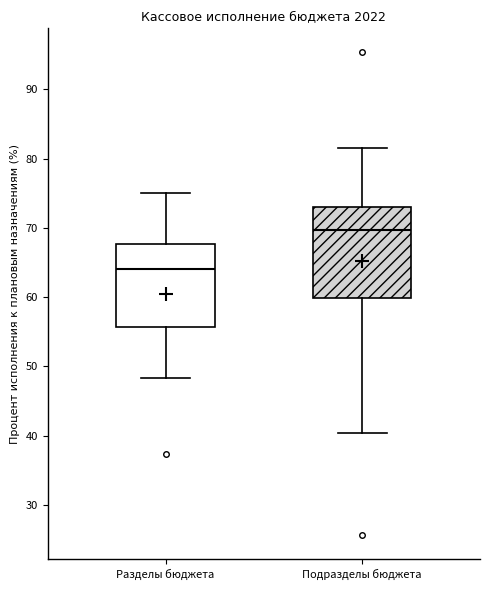

Comparing the boxes themselves (not the whiskers), which one is the tallest?

Подразделы бюджета